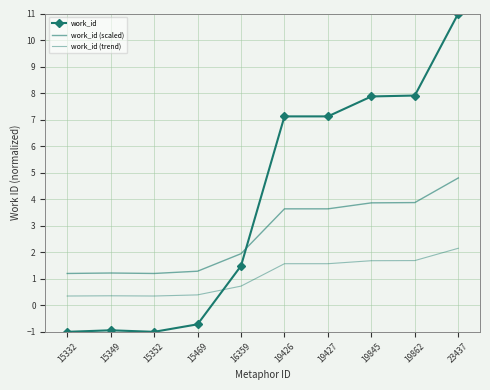

How many lines are shown in the chart?

3